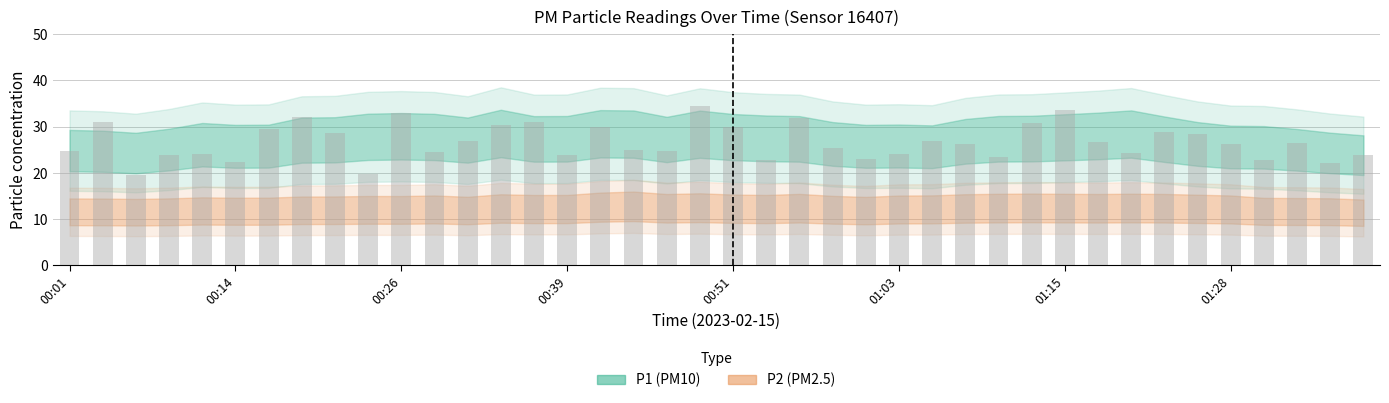

What is the greatest value displayed?

34.5